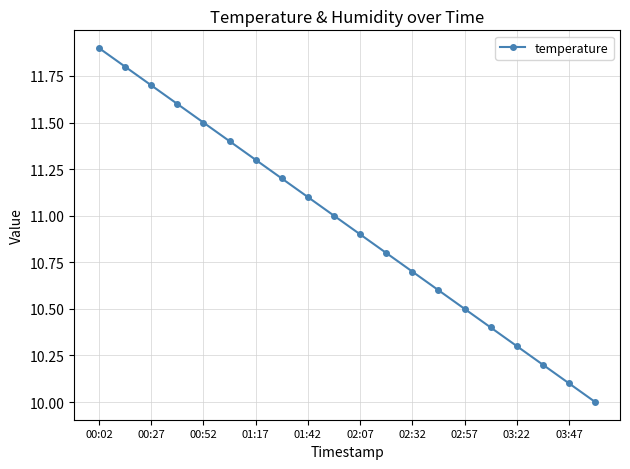

Reading left to right, list all the values displayed in this chart.

11.9	11.8	11.7	11.6	11.5	11.4	11.3	11.2	11.1	11.0	10.9	10.8	10.7	10.6	10.5	10.4	10.3	10.2	10.1	10.0